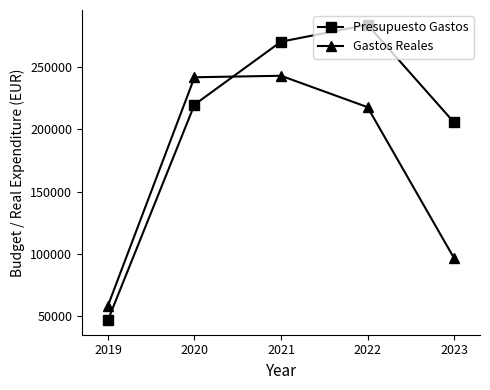

Which series has the widest spread of values?

Presupuesto Gastos